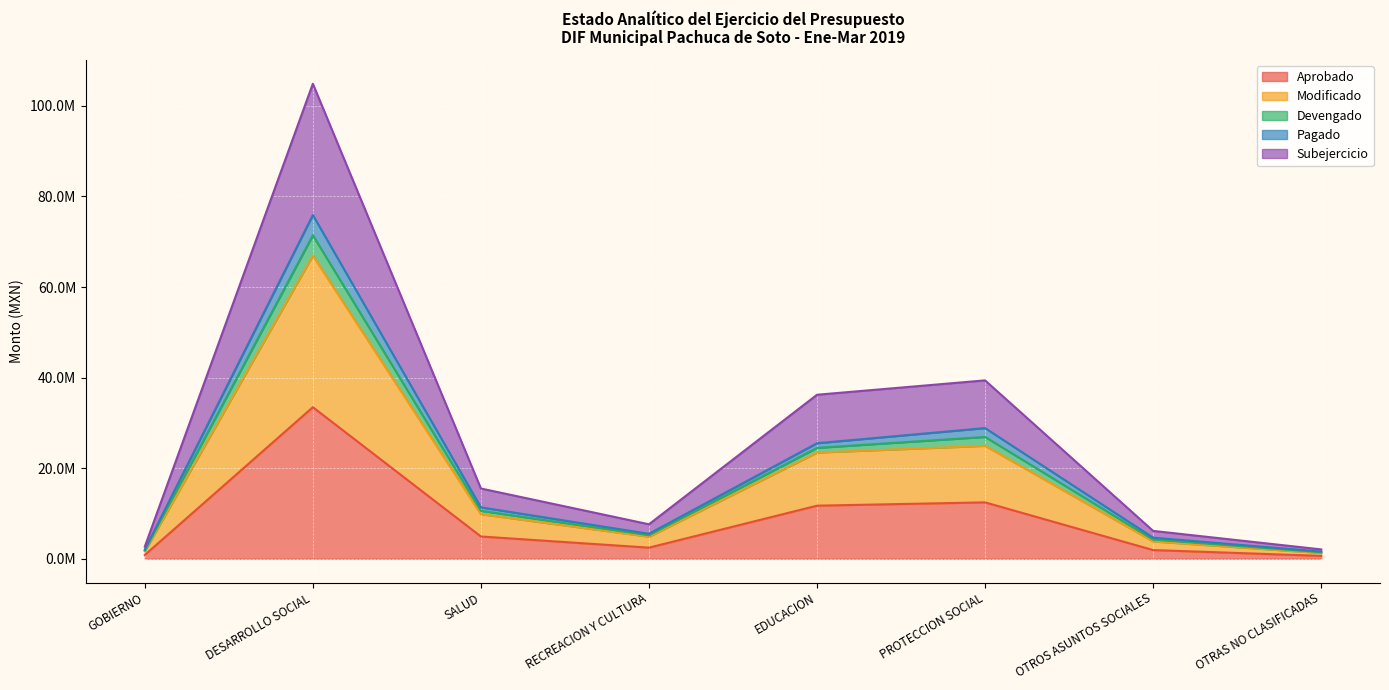

Which category has the lowest value in the Pagado series?

OTRAS NO CLASIFICADAS